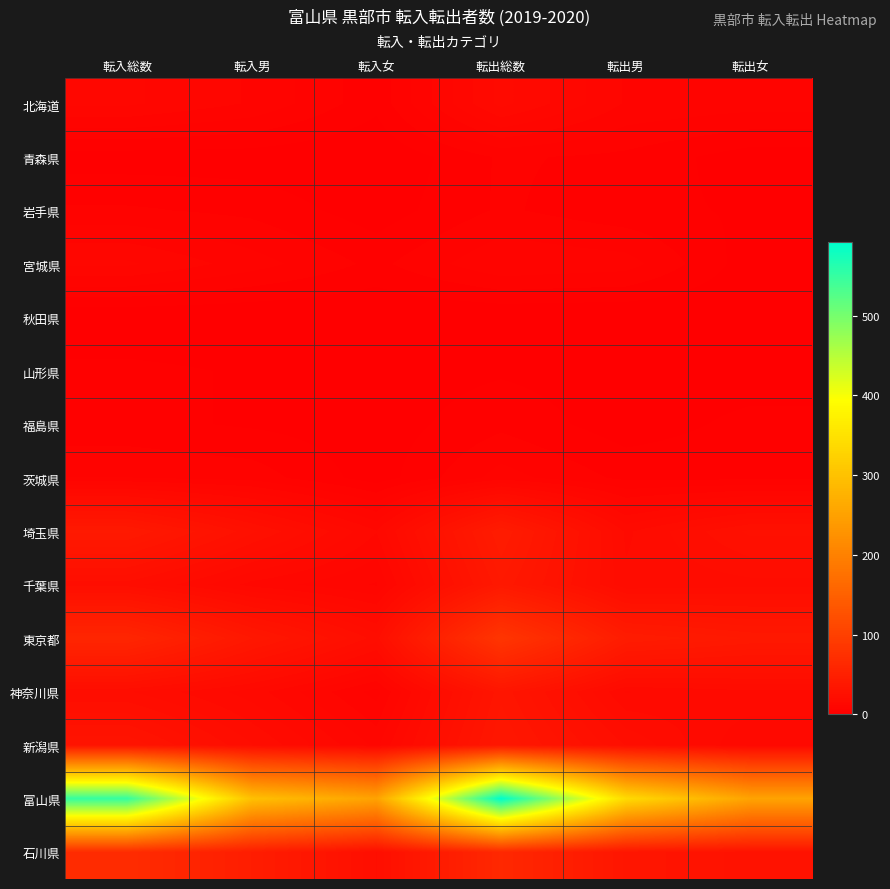

Reading left to right, what are all the values shown in this chart?

北海道: 転入総数=12	転入男=9	転入女=3	転出総数=17	転出男=9	転出女=8
青森県: 転入総数=1	転入男=1	転入女=0	転出総数=5	転出男=4	転出女=1
岩手県: 転入総数=5	転入男=4	転入女=1	転出総数=5	転出男=3	転出女=2
宮城県: 転入総数=12	転入男=8	転入女=4	転出総数=9	転出男=8	転出女=1
秋田県: 転入総数=0	転入男=0	転入女=0	転出総数=0	転出男=0	転出女=0
山形県: 転入総数=3	転入男=2	転入女=1	転出総数=2	転出男=1	転出女=1
福島県: 転入総数=3	転入男=2	転入女=1	転出総数=4	転出男=1	転出女=3
茨城県: 転入総数=7	転入男=6	転入女=1	転出総数=8	転出男=4	転出女=4
埼玉県: 転入総数=40	転入男=26	転入女=14	転出総数=44	転出男=18	転出女=26
千葉県: 転入総数=22	転入男=13	転入女=9	転出総数=39	転出男=19	転出女=20
東京都: 転入総数=59	転入男=37	転入女=22	転出総数=83	転出男=44	転出女=39
神奈川県: 転入総数=21	転入男=15	転入女=6	転出総数=34	転出男=16	転出女=18
新潟県: 転入総数=32	転入男=21	転入女=11	転出総数=37	転出男=23	転出女=14
富山県: 転入総数=550	転入男=298	転入女=252	転出総数=592	転出男=339	転出女=253
石川県: 転入総数=69	転入男=46	転入女=23	転出総数=63	転出男=34	転出女=29